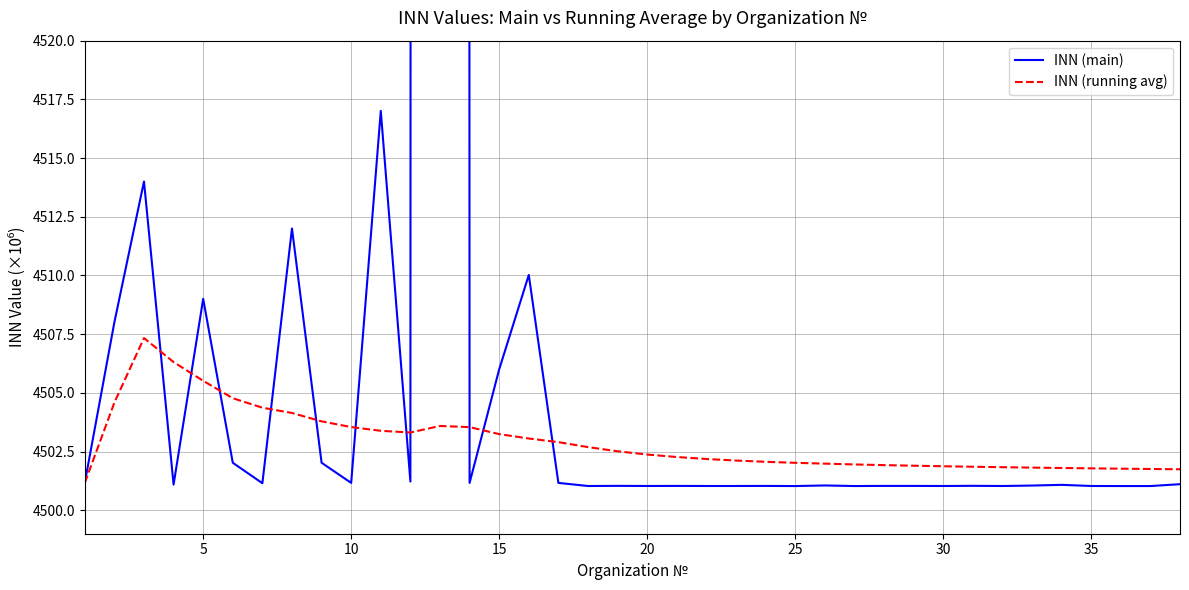

What is the highest value of the INN (running avg) series?

4507.3